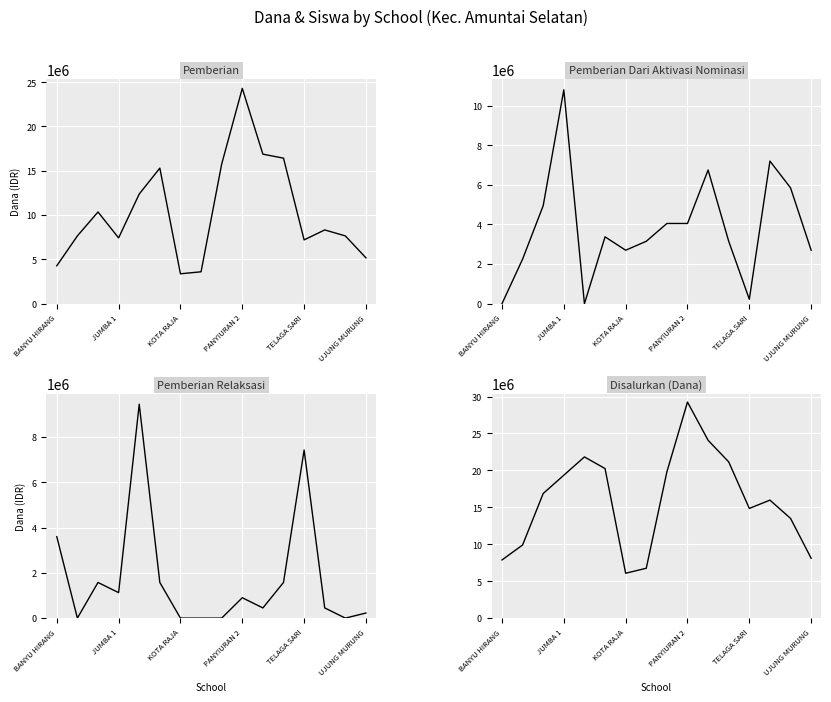

Which series ends up on top after the final intersection of Pemberian and Pemberian Dari Aktivasi Nominasi?

Pemberian